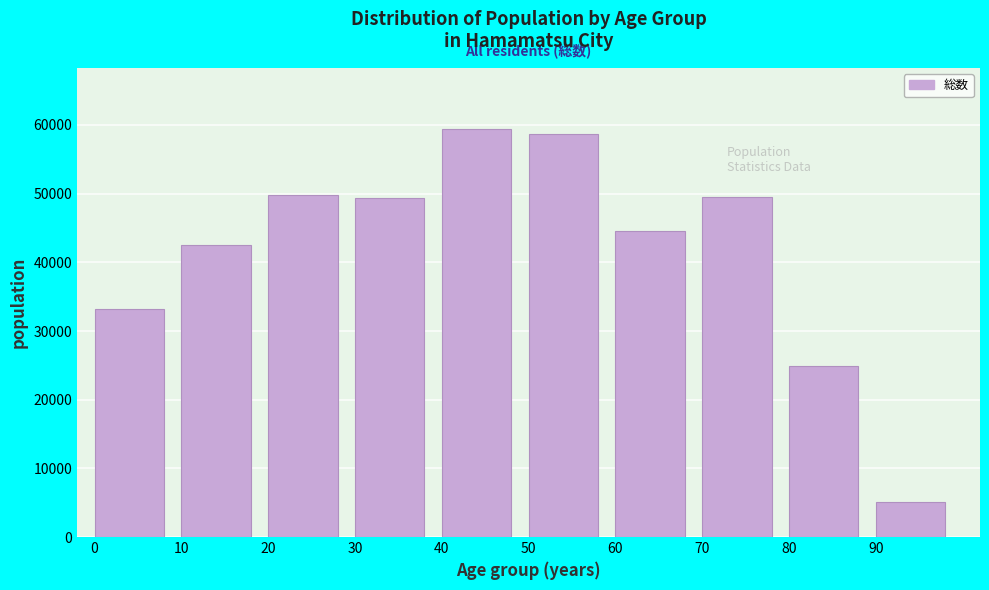

What is the value of the 9th bar from the left?

24877